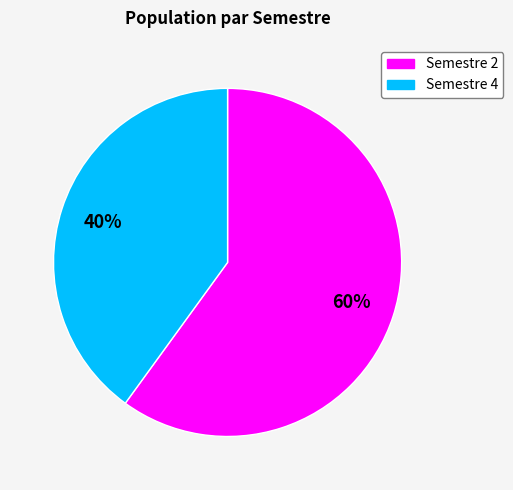

Is there any slice that represents more than half of the pie?

Yes